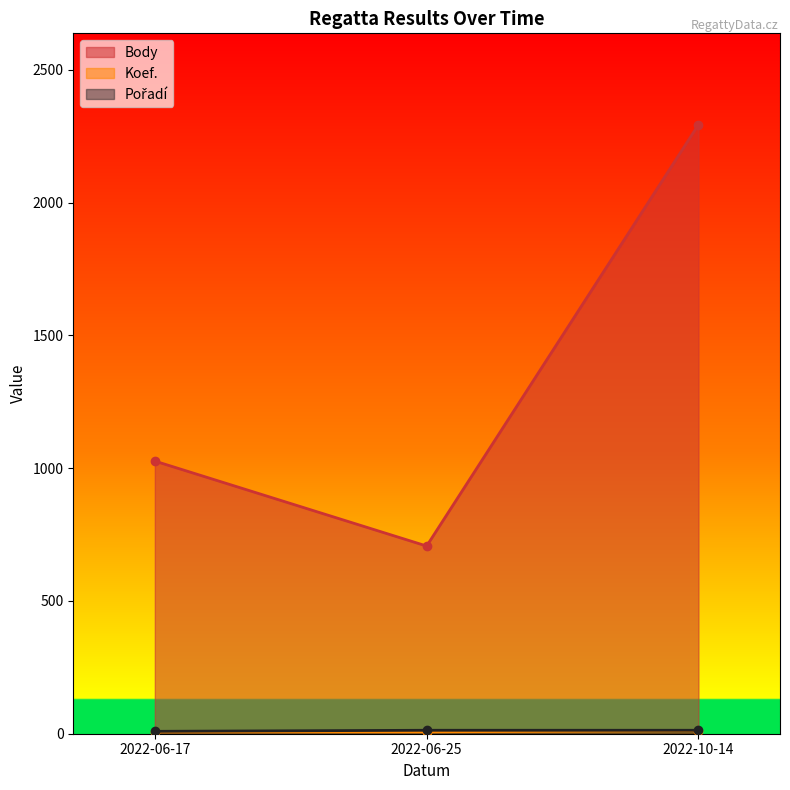

What is the difference between the maximum and minimum values in the Pořadí series?

4